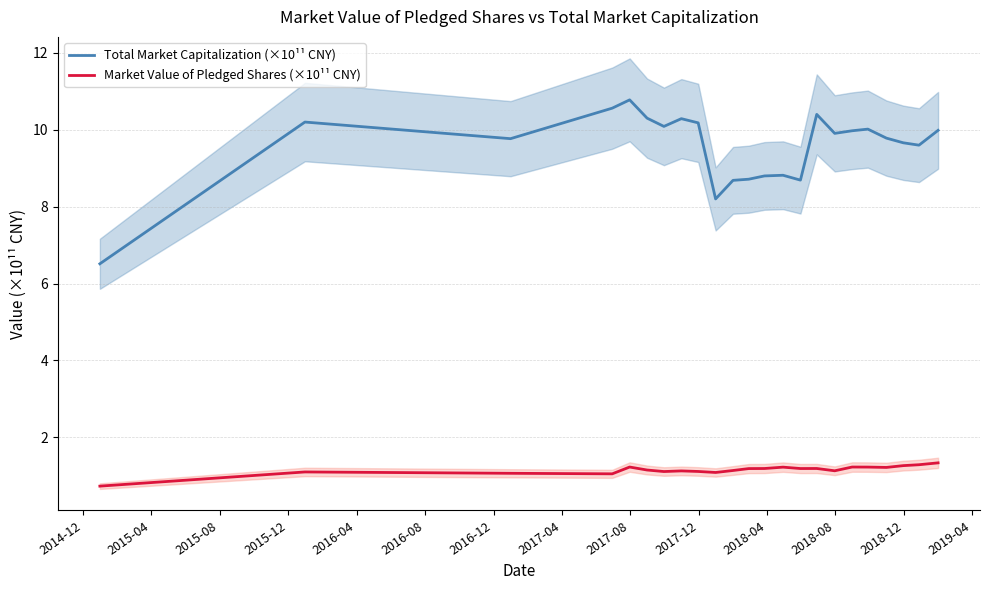

True or false: Market Value of Pledged Shares (×10¹¹ CNY) and Total Market Capitalization (×10¹¹ CNY) cross at least once.

False